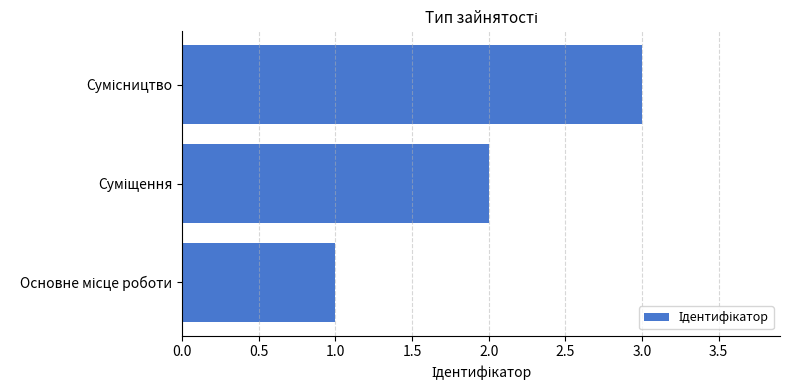

What is the sum of all values?

6